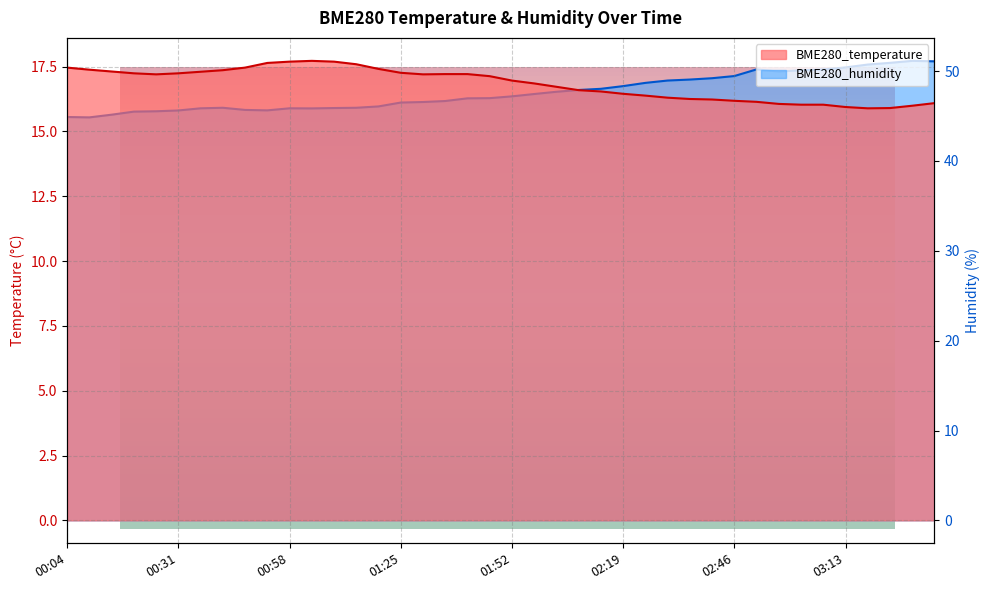

At 02:46, list the series in order from smallest to largest.

BME280_temperature, BME280_humidity